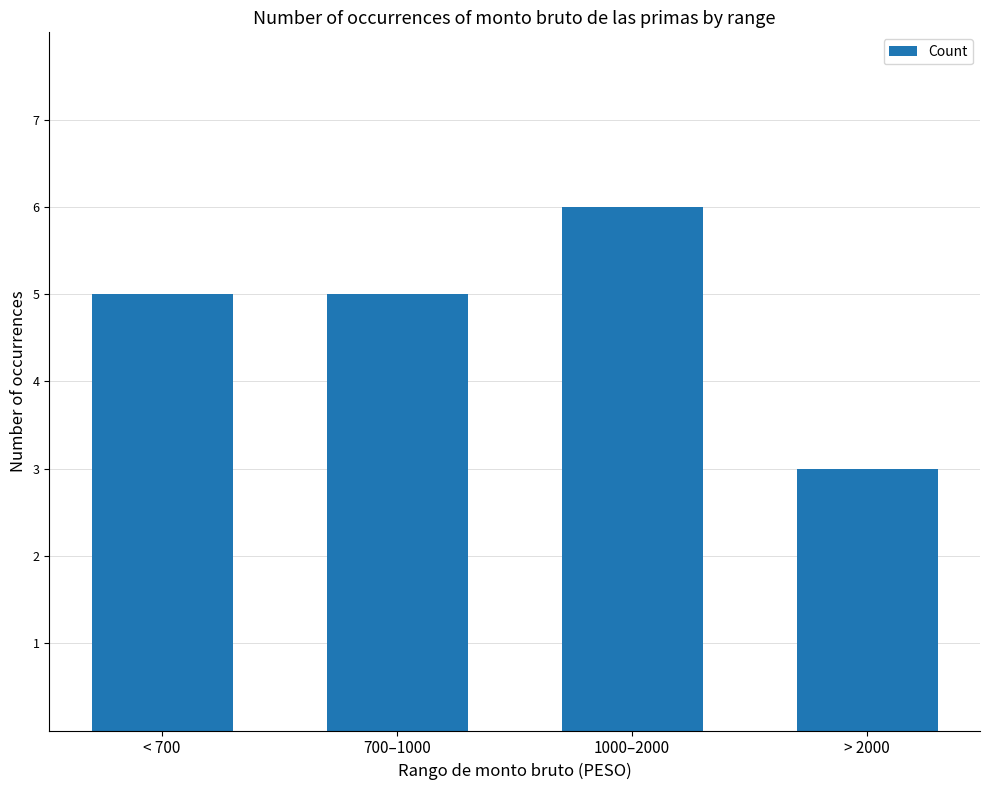

Reading left to right, extract all data points from this chart.

5	5	6	3